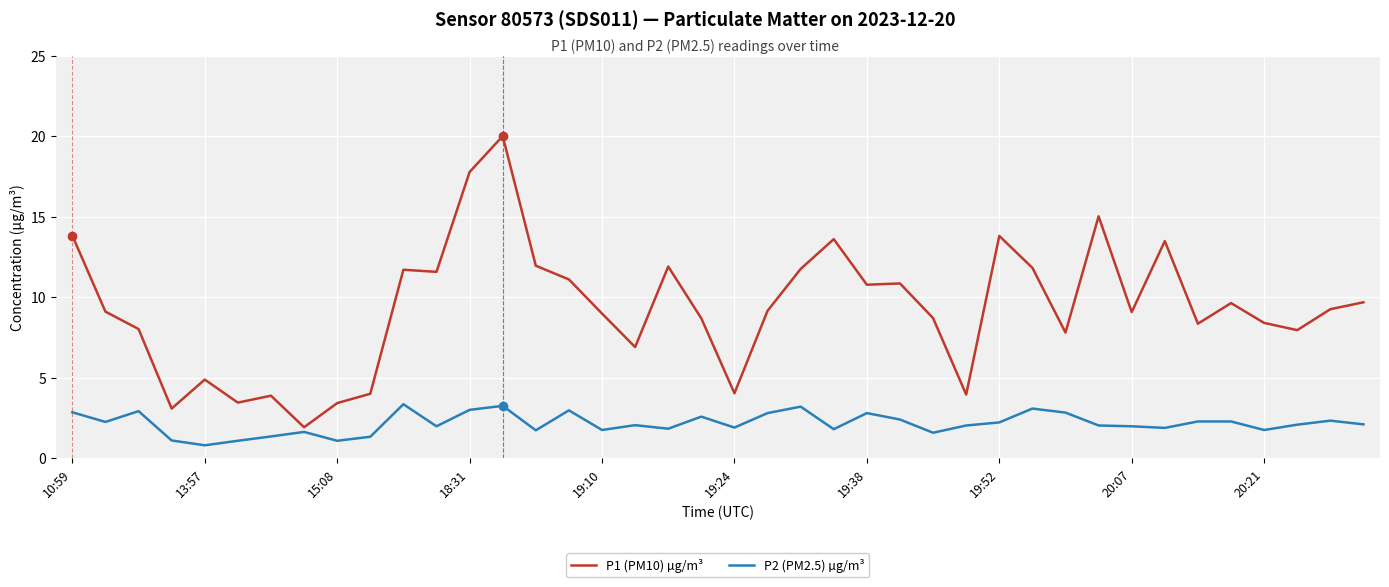

List the series in order of their peak value, lowest first.

P2 (PM2.5) µg/m³, P1 (PM10) µg/m³